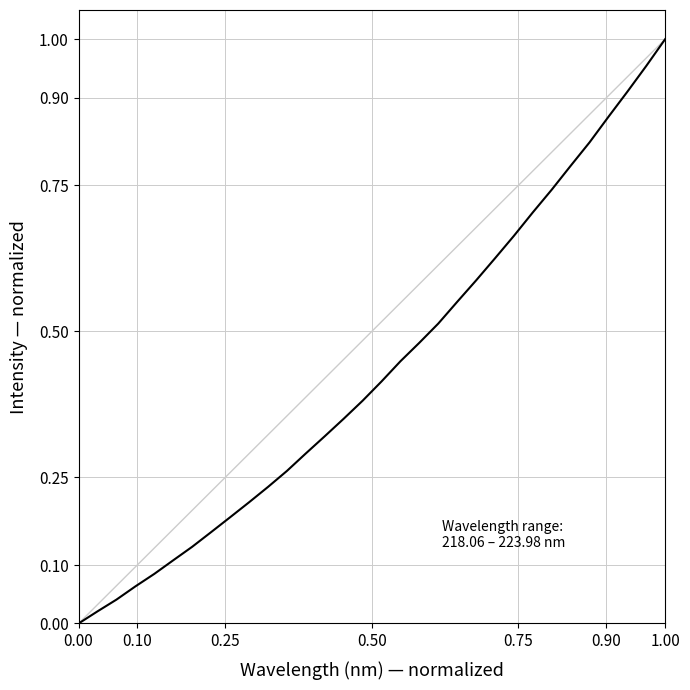

How many values are above zero?

31